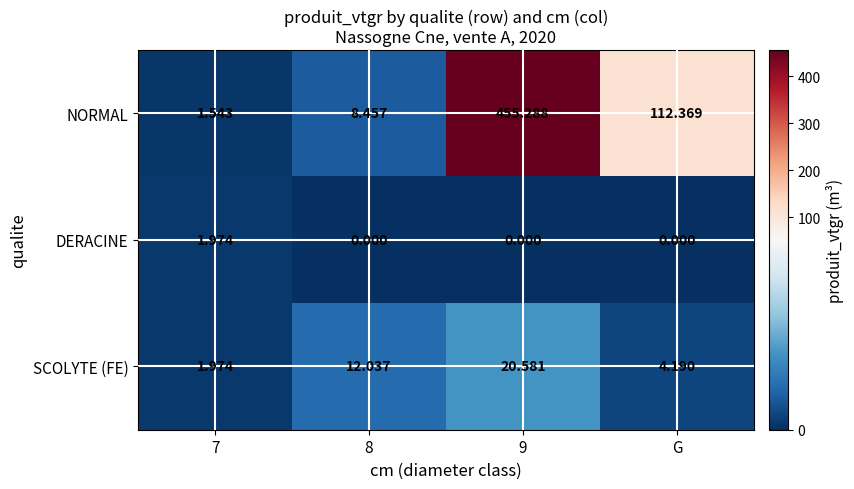

How many values in the SCOLYTE (FE) series are below 12?

2